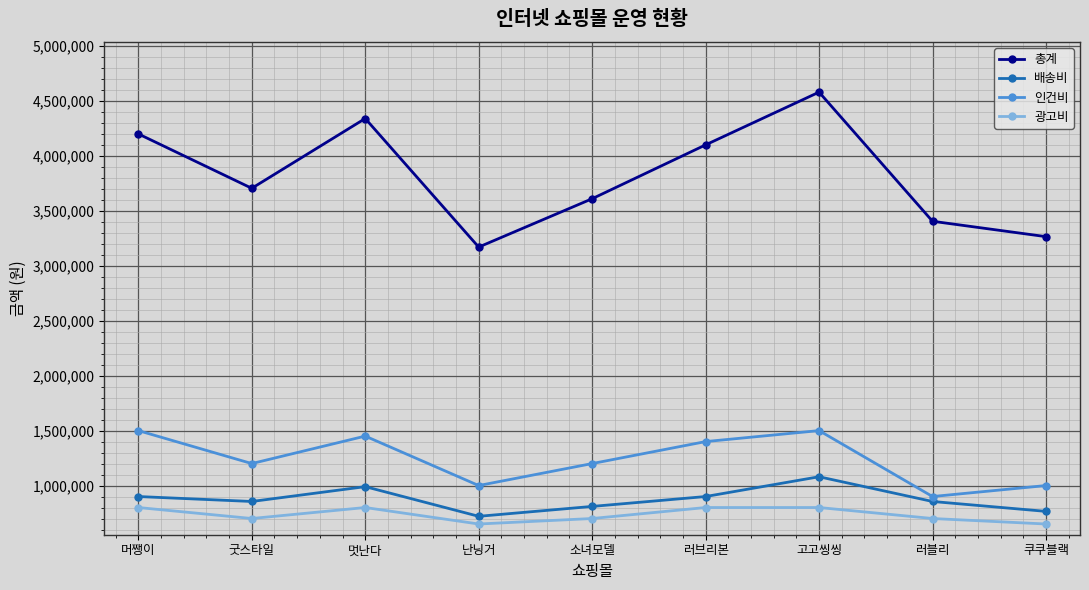

How many lines are shown in the chart?

4